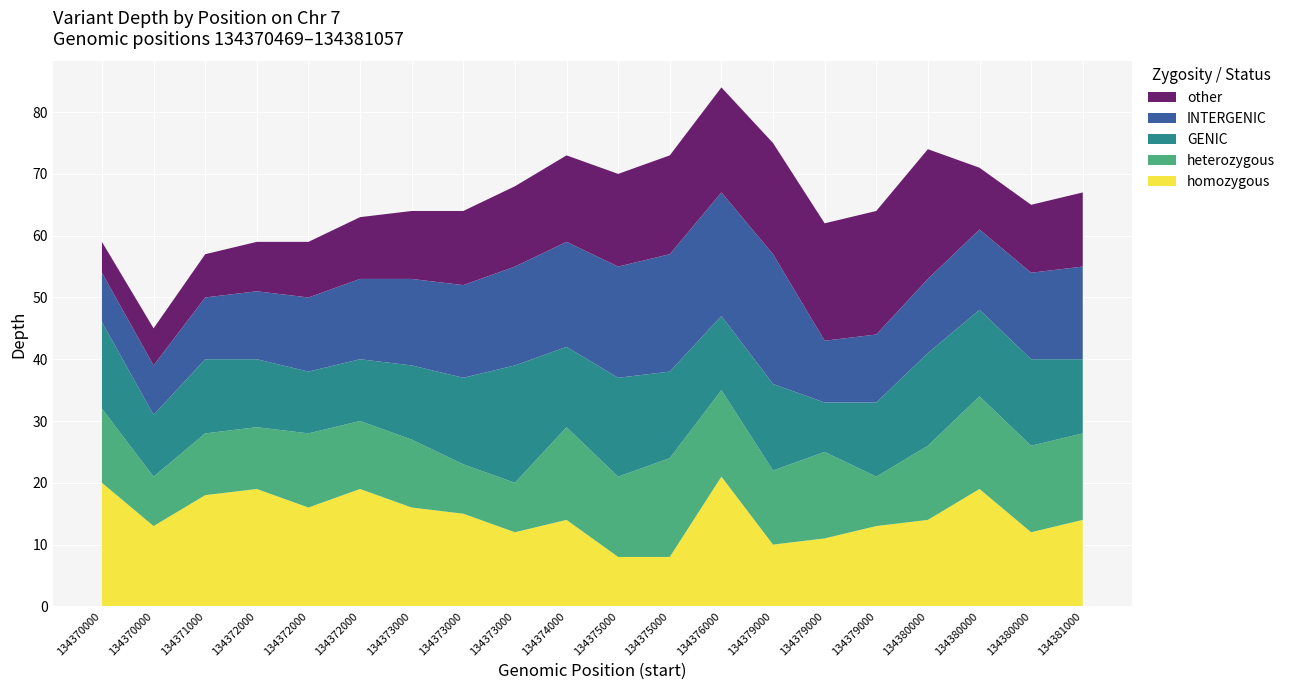

Reading right to left, list all the values displayed in this chart.

homozygous: 14	12	19	14	13	11	10	21	8	8	14	12	15	16	19	16	19	18	13	20
heterozygous: 14	14	15	12	8	14	12	14	16	13	15	8	8	11	11	12	10	10	8	12
GENIC: 12	14	14	15	12	8	14	12	14	16	13	19	14	12	10	10	11	12	10	14
INTERGENIC: 15	14	13	12	11	10	21	20	19	18	17	16	15	14	13	12	11	10	8	8
other: 12	11	10	21	20	19	18	17	16	15	14	13	12	11	10	9	8	7	6	5